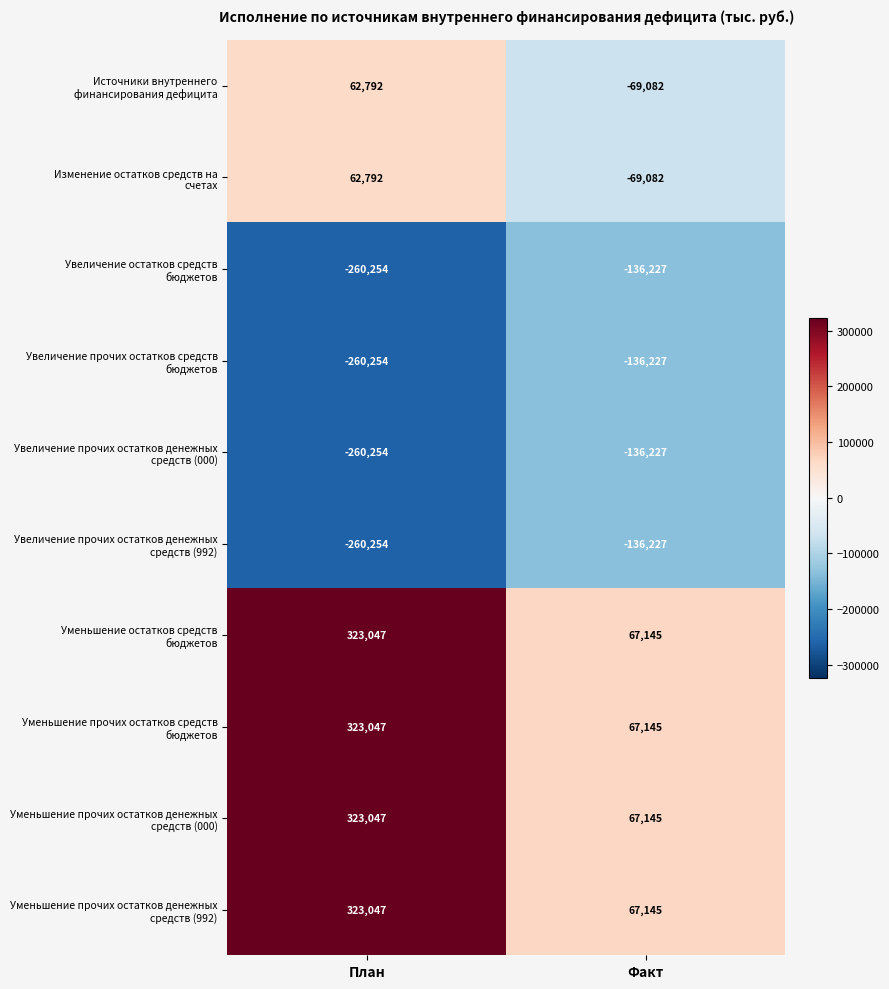

What is the difference between the highest and lowest values at План?

583301